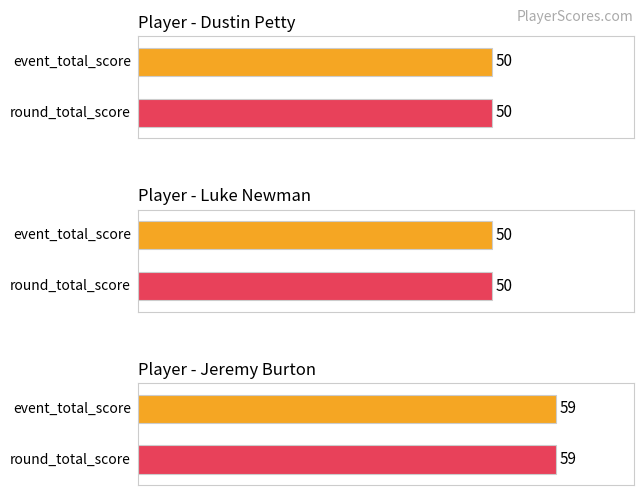

What is the label of the 1st bar from the right?

Jeremy Burton